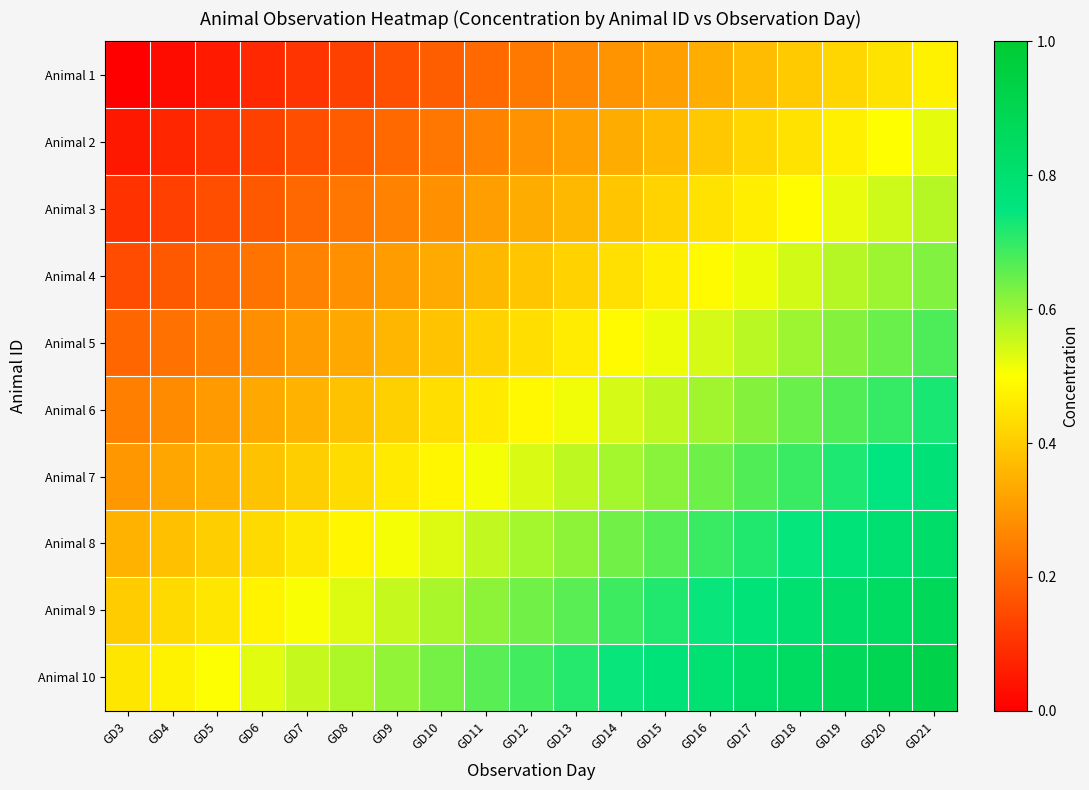

Between GD7 and GD9, which is larger?

GD9